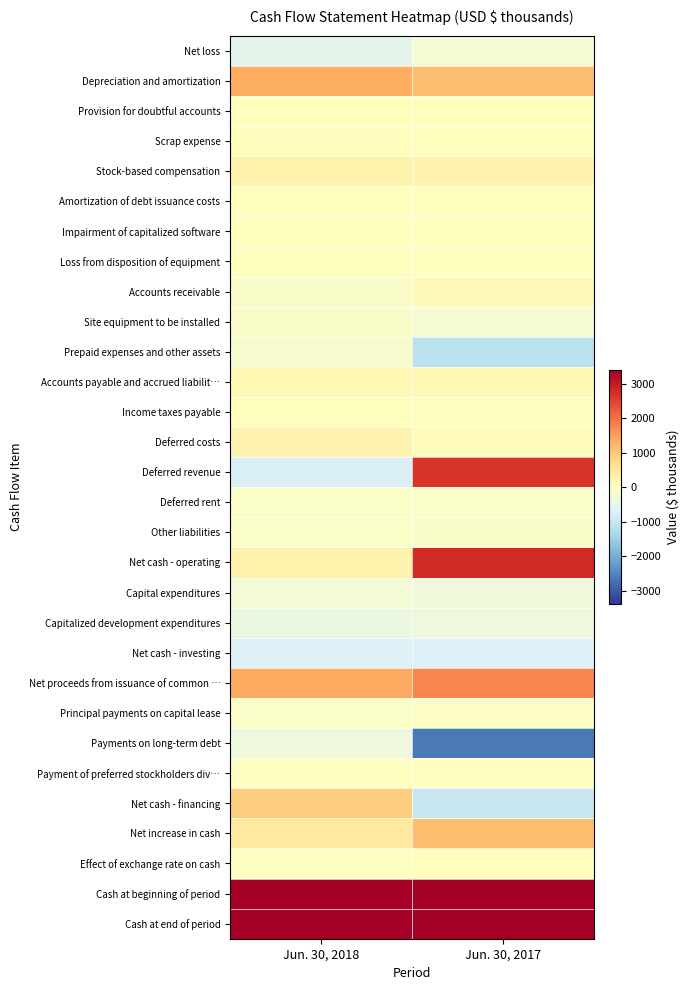

What is the greatest value displayed?

6834